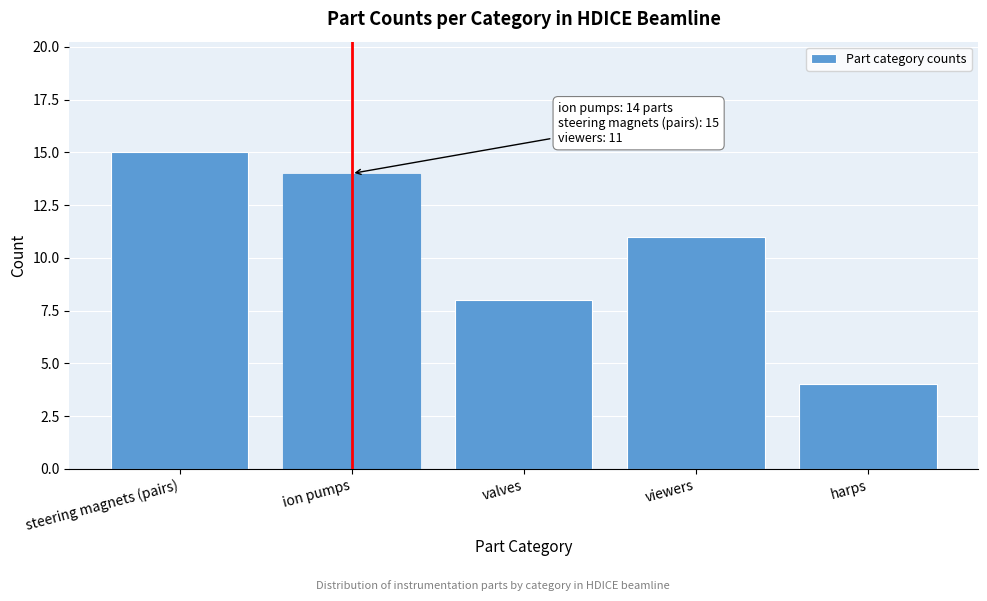

Reading right to left, extract all data points from this chart.

4	11	8	14	15